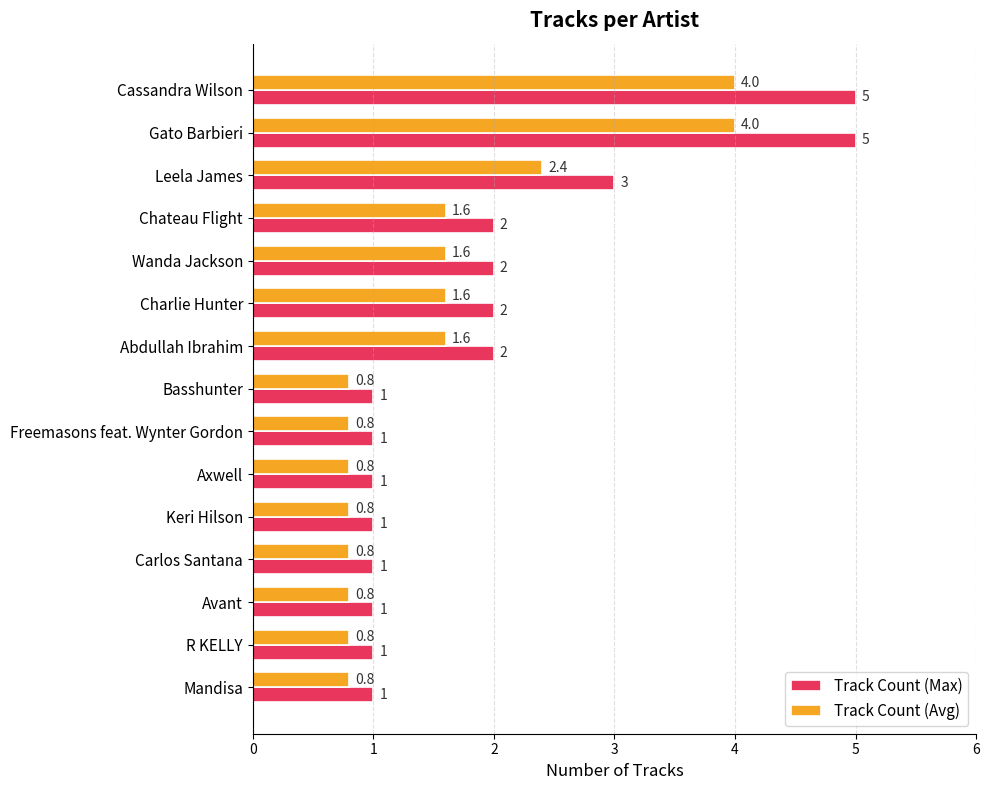

What is the average value of the Track Count (Avg) series?

1.5